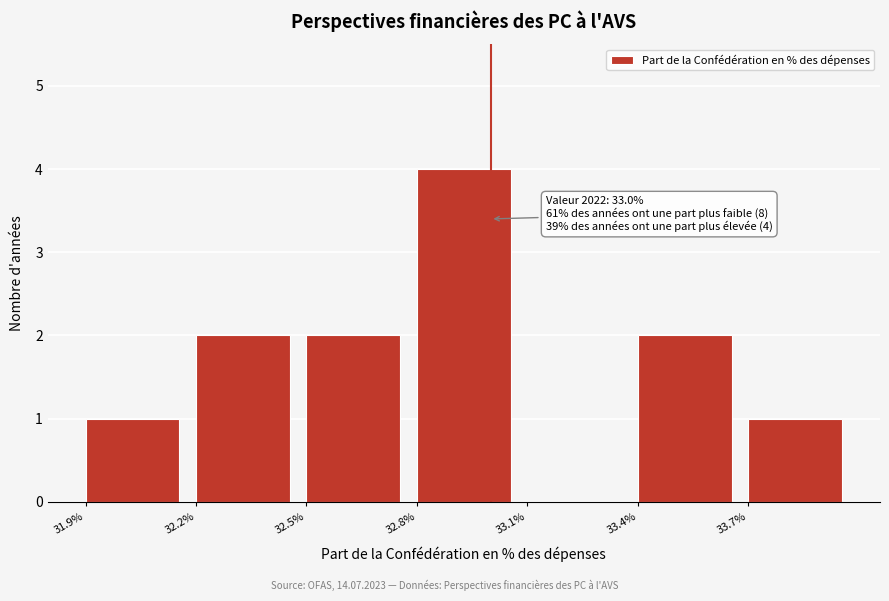

Which range on the x-axis has the tallest bar?

32.8 to 33.1